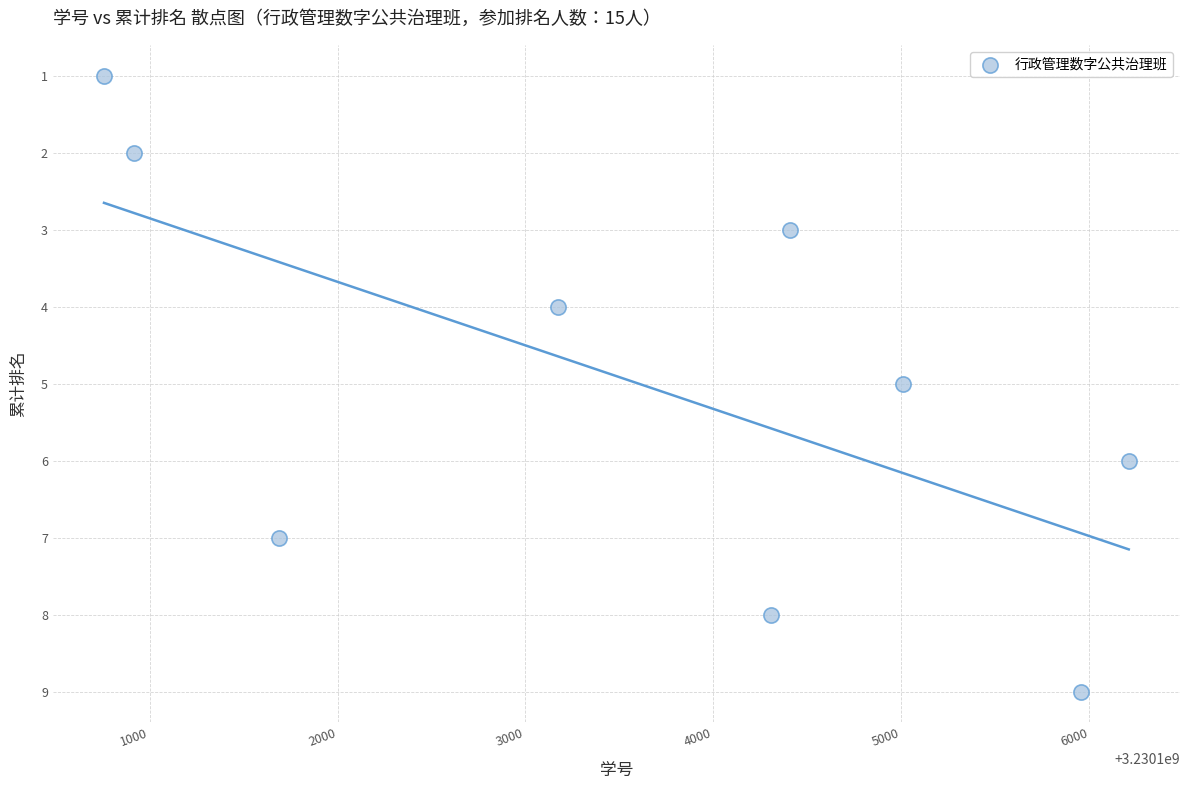

What is the range of X values (max minus min)?

5454